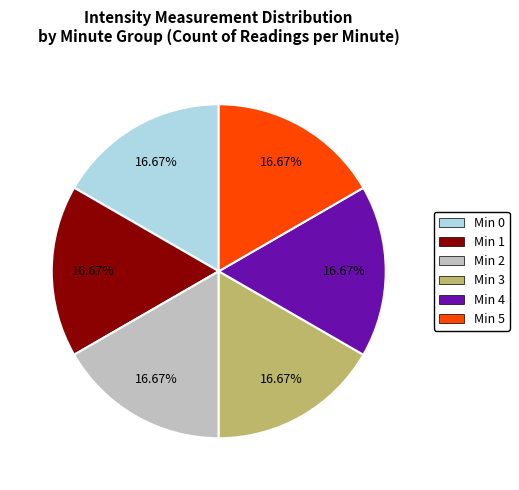

Is there any slice that represents more than half of the pie?

No